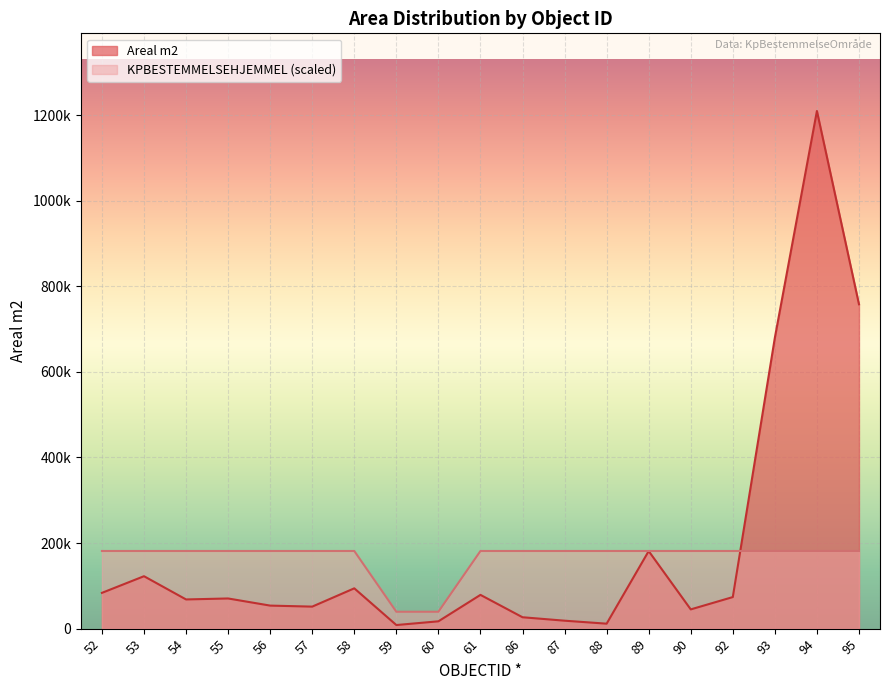

What are all the series names shown in the legend?

Areal m2, KPBESTEMMELSEHJEMMEL